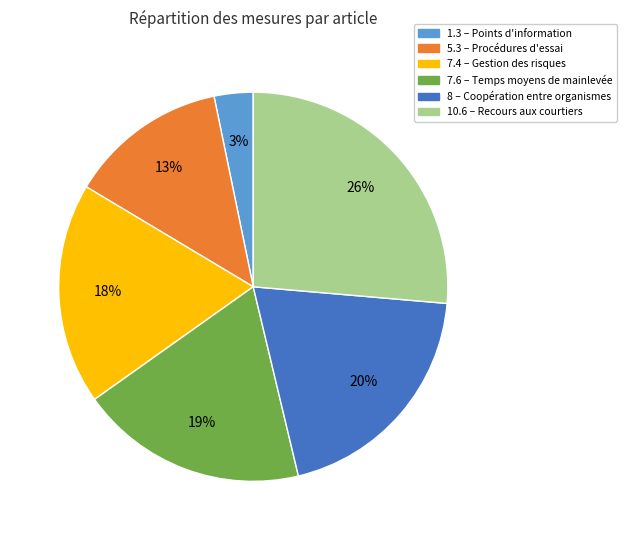

To the nearest percent, what is the average slice percentage?

17%